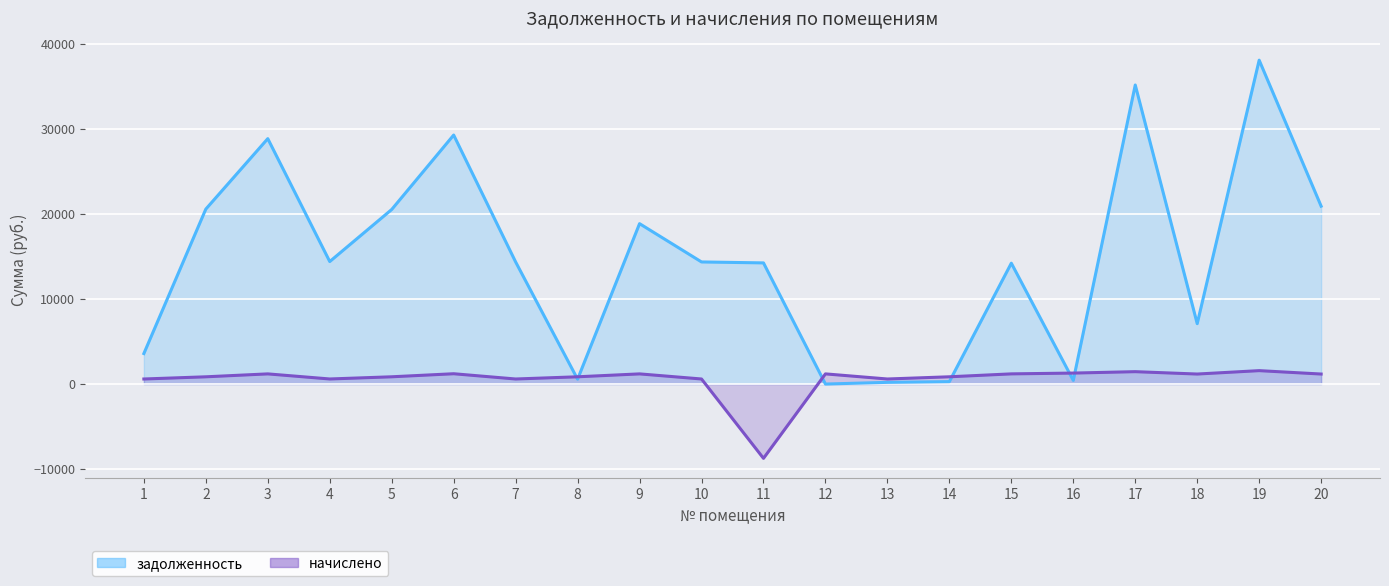

What is the difference between the highest and lowest values at 12?

1195.3